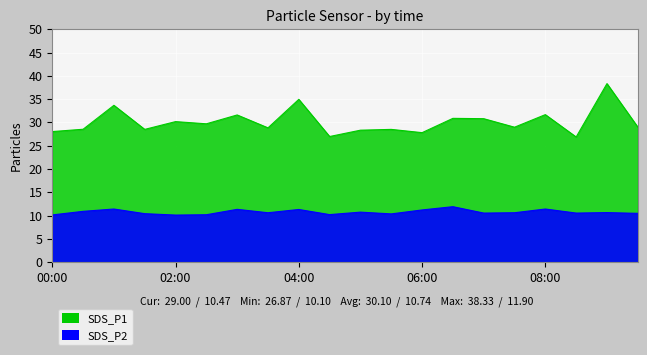

List the labels in order of SDS_P2 value, largest first.

06:30, 01:00, 08:00, 03:00, 04:00, 06:00, 00:30, 05:00, 09:00, 03:30, 07:30, 07:00, 08:30, 09:30, 01:30, 05:30, 04:30, 02:30, 00:00, 02:00